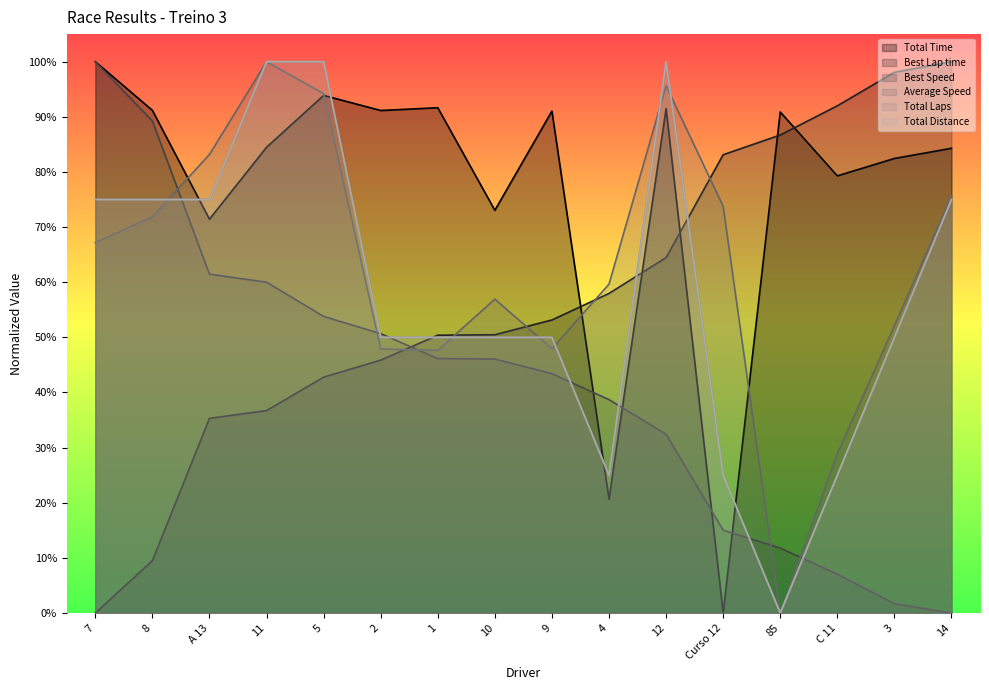

What is the spread (max minus min) of values at 4?

0.4